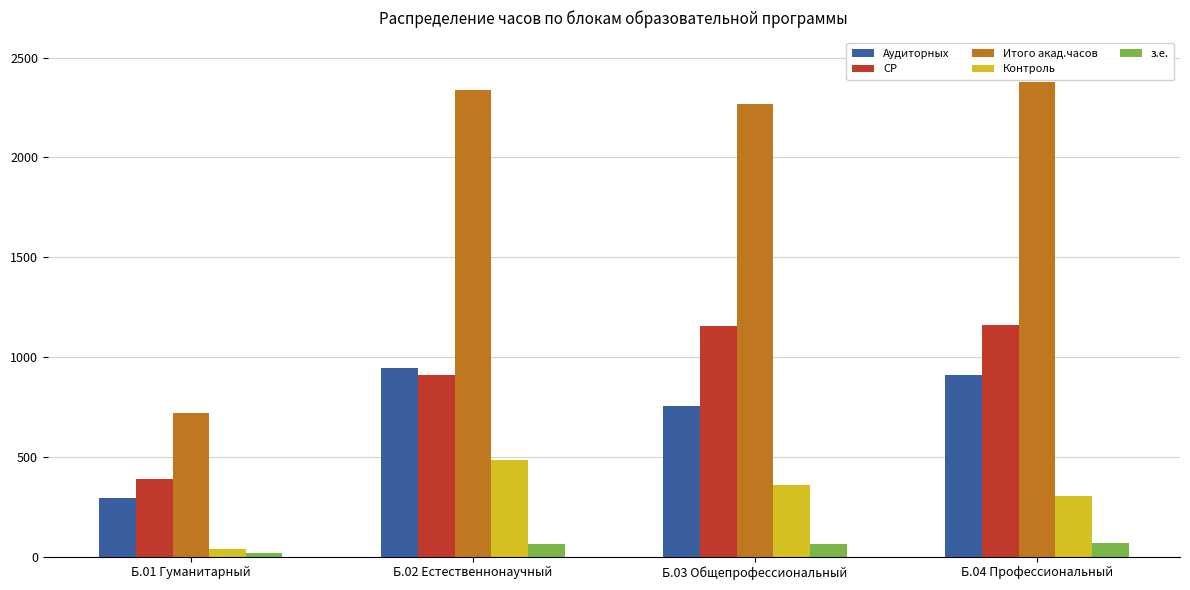

The СР series shows 910 at Б.02 Естественнонаучный. True or false?

True